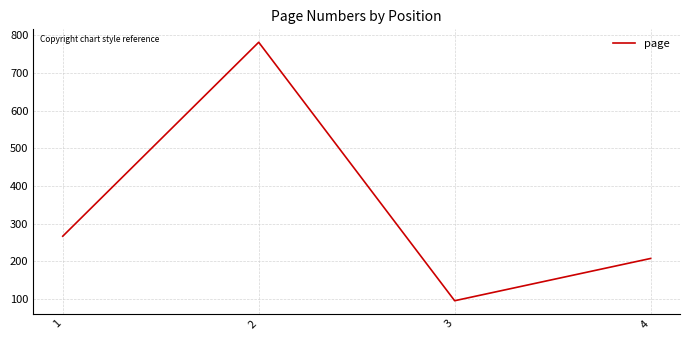

The value at 1 is 267. True or false?

True